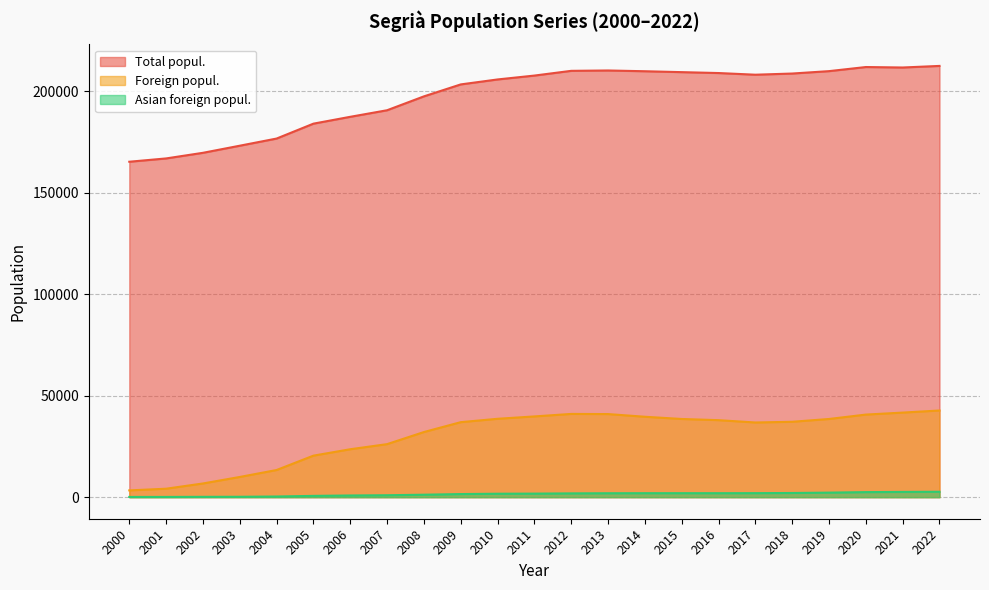

How many interior local peaks does the Foreign popul. series have?

1